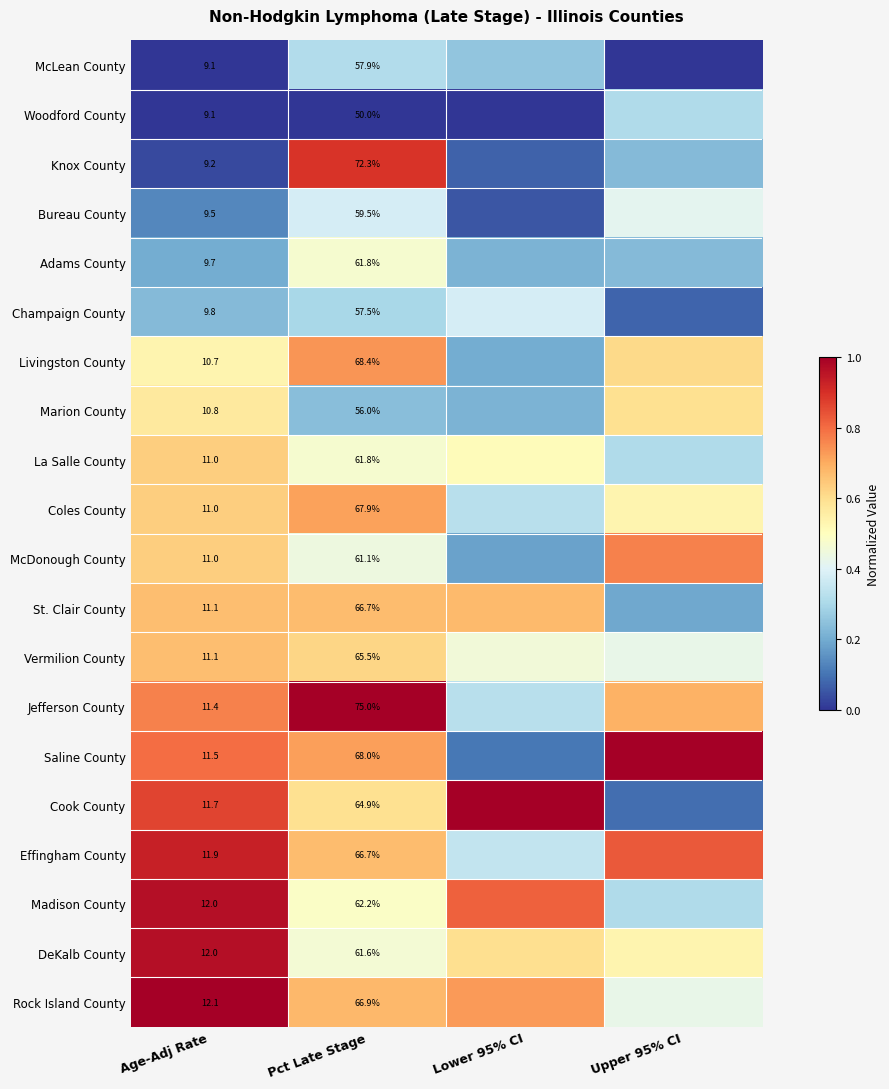

What is the minimum value for Madison County?

0.3